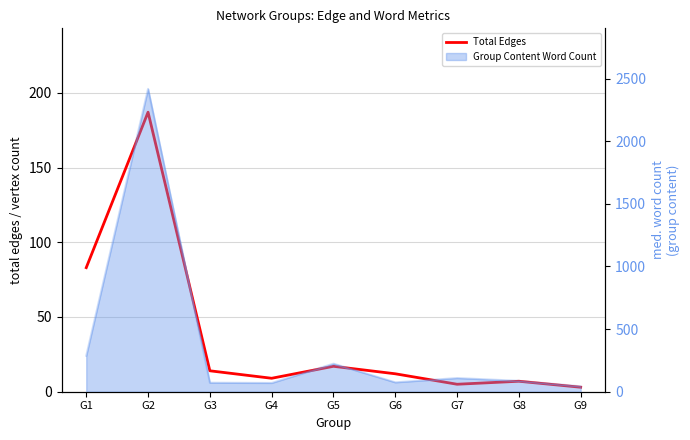

How many lines are shown in the chart?

1